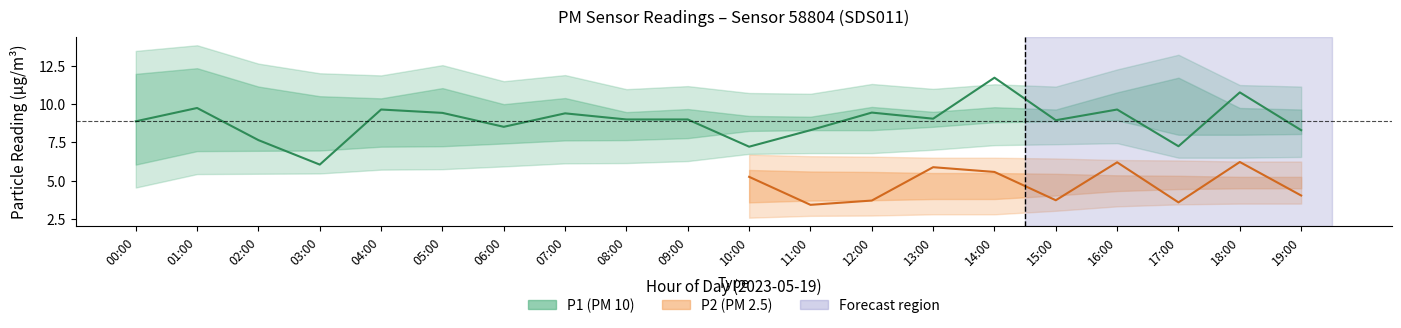

What is the change in value from 01:00 to 07:00?

-0.3